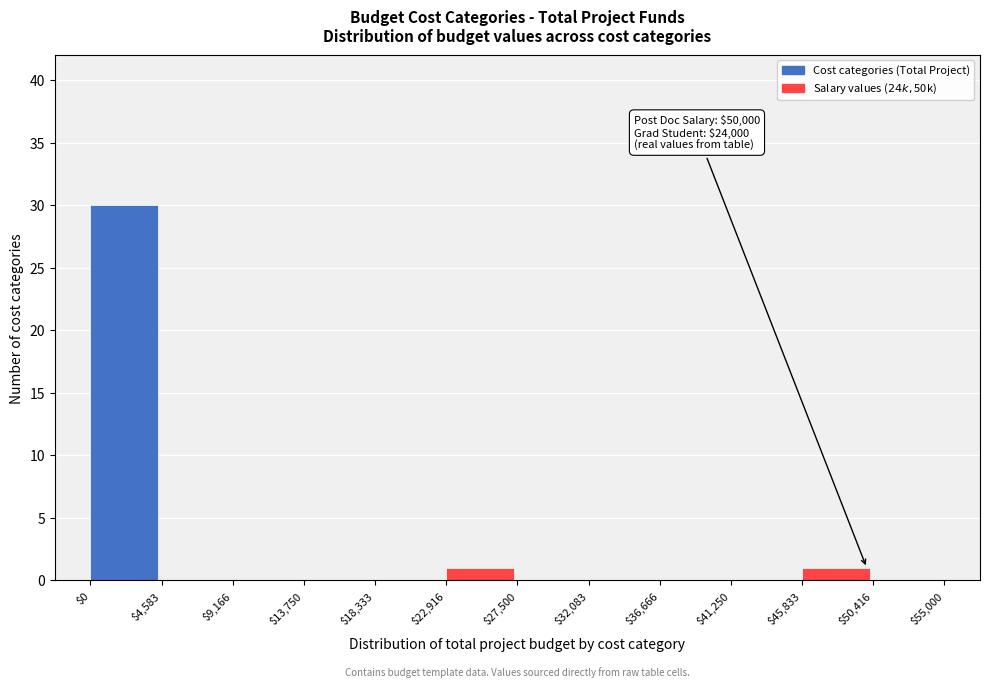

Over which range of the x-axis is the bar tallest?

$0 to $4,583